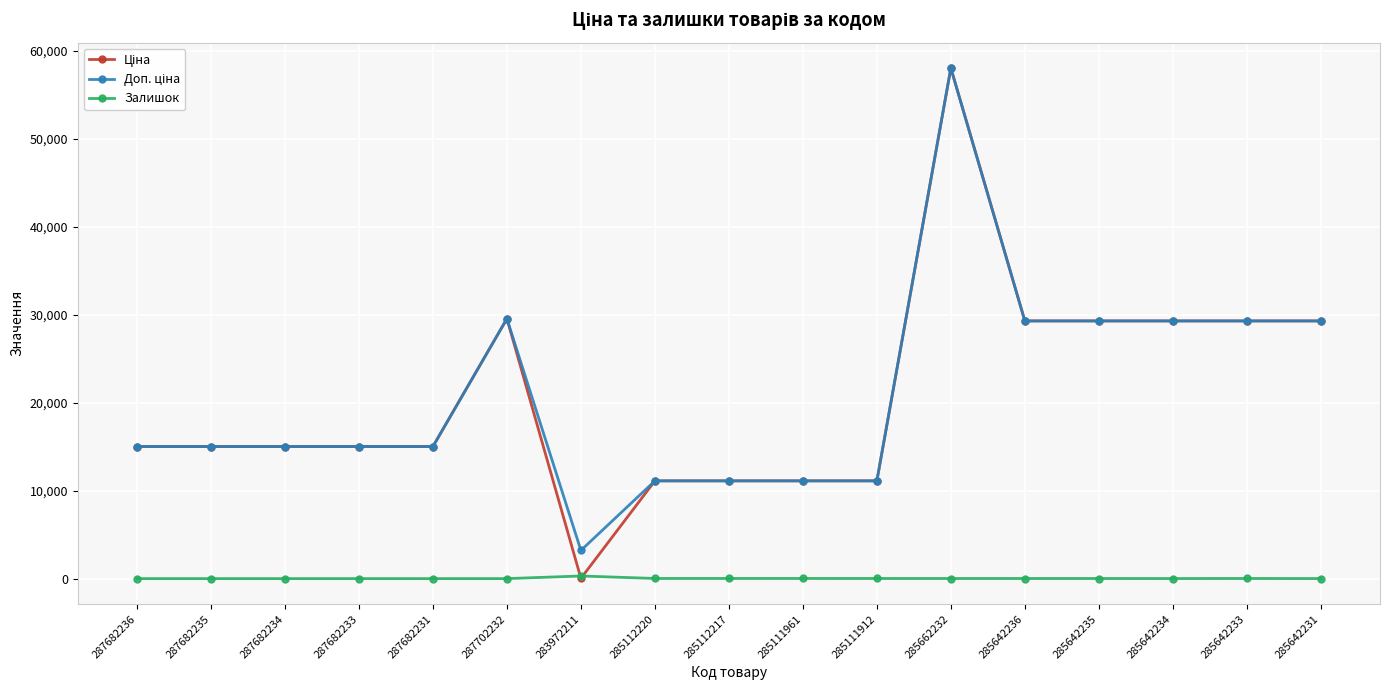

What is the difference between the highest and lowest values at 287682231?

15019.2